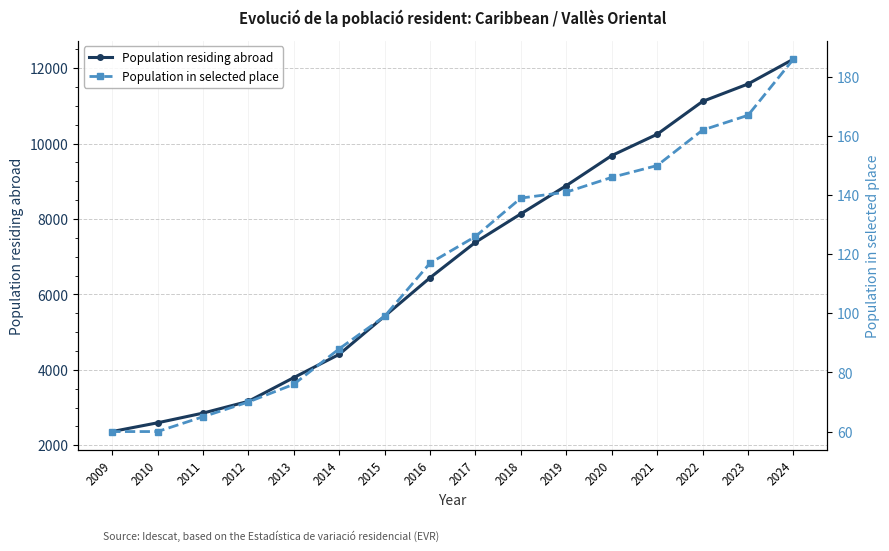

How many distinct data groups are displayed?

2